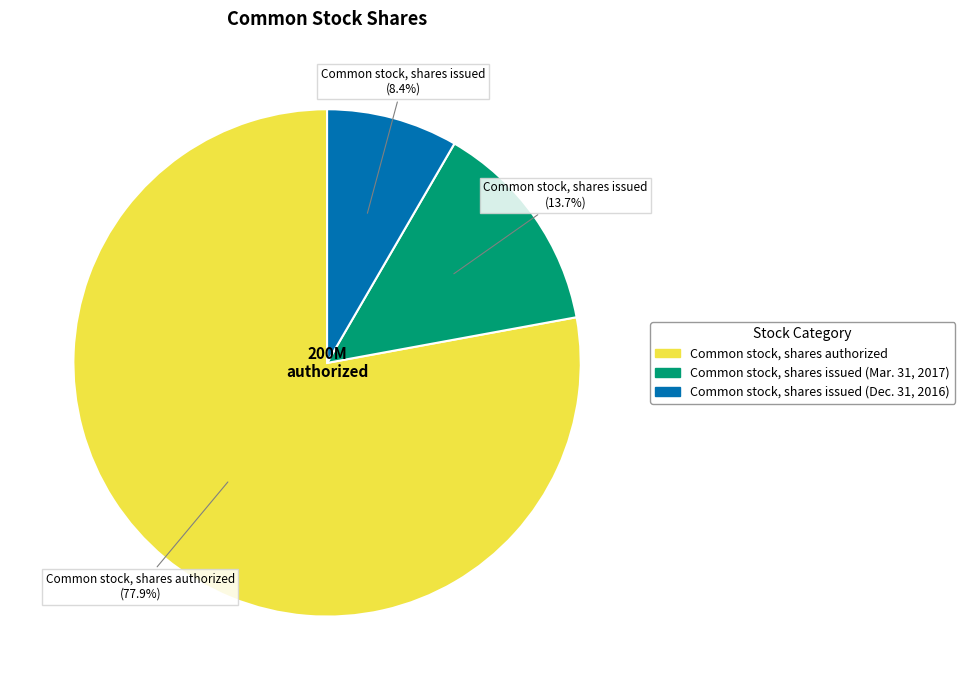

To the nearest percent, what is the combined percentage of Common stock, shares issued (Mar. 31, 2017) and Common stock, shares issued (Dec. 31, 2016)?

22%